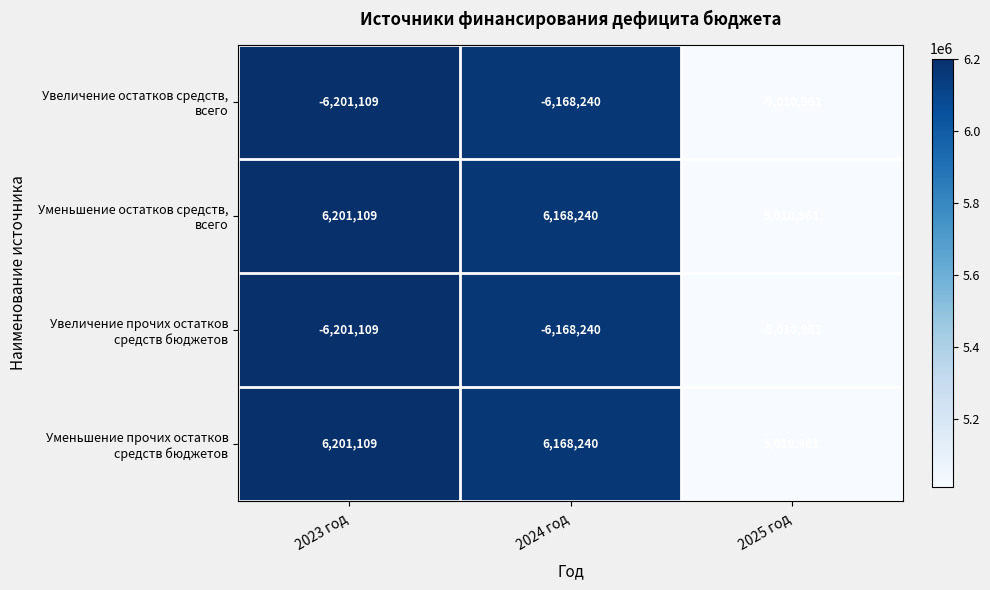

Which label corresponds to the smallest value in the chart?

2023 год